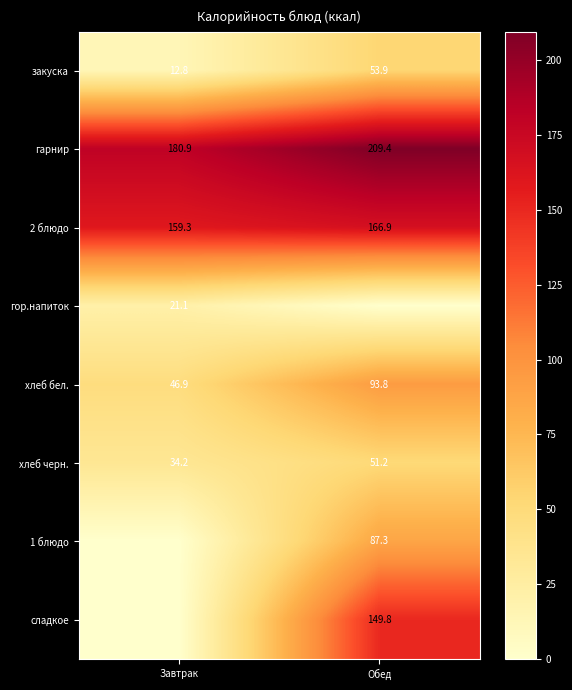

What is the sum of all 2 блюдо values?

326.2